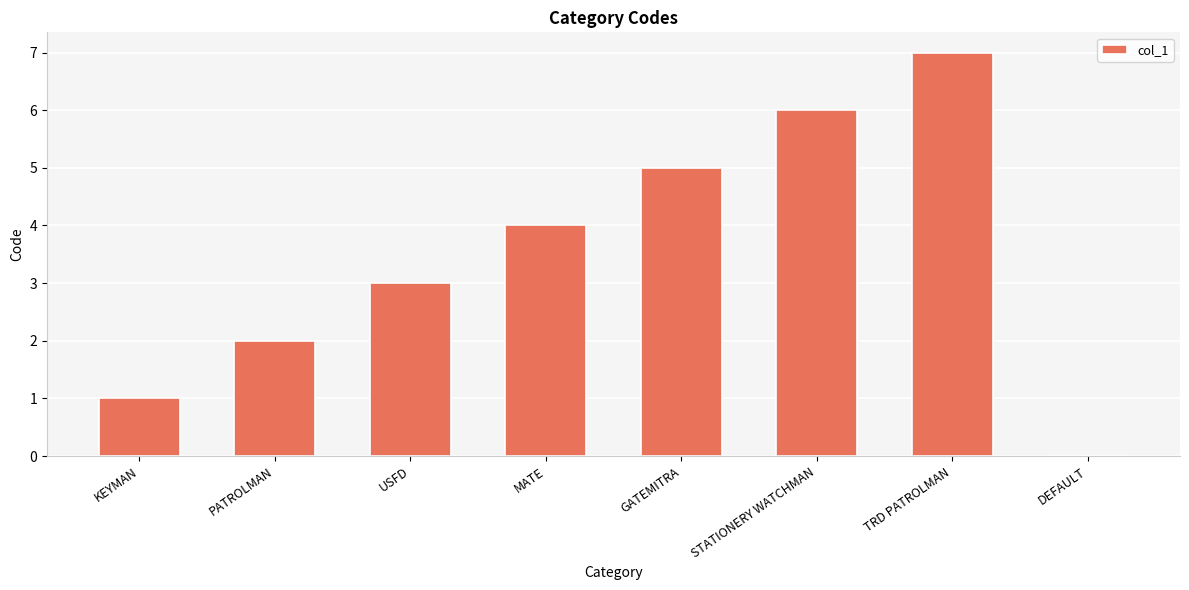

How many categories are shown in the chart?

8